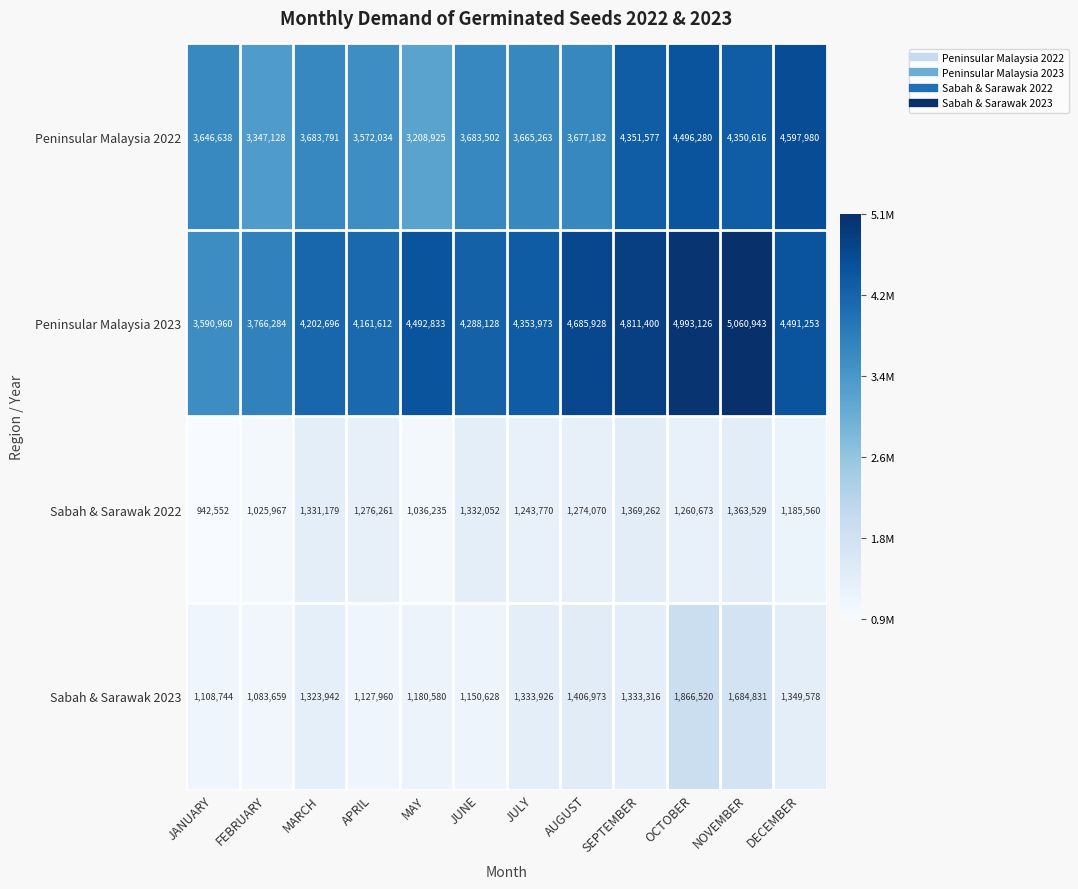

How many categories are shown in the chart?

12